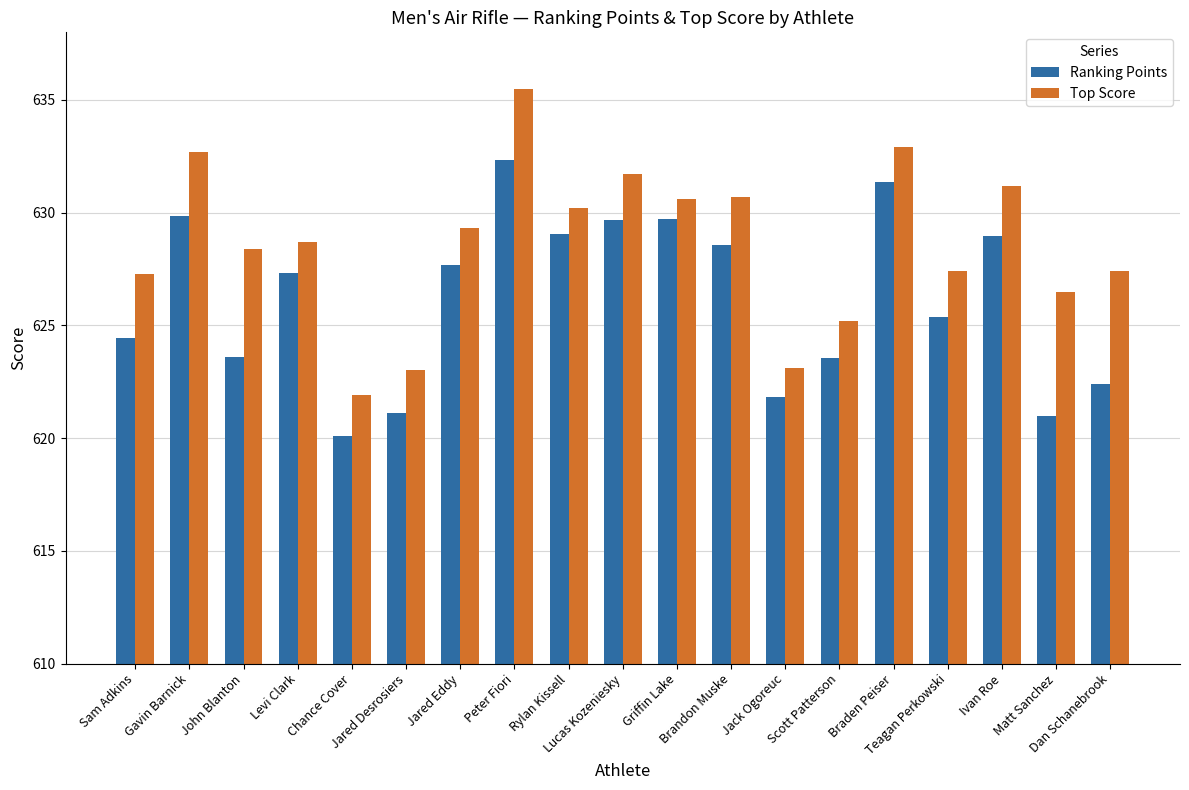

Which series has the widest spread of values?

Top Score